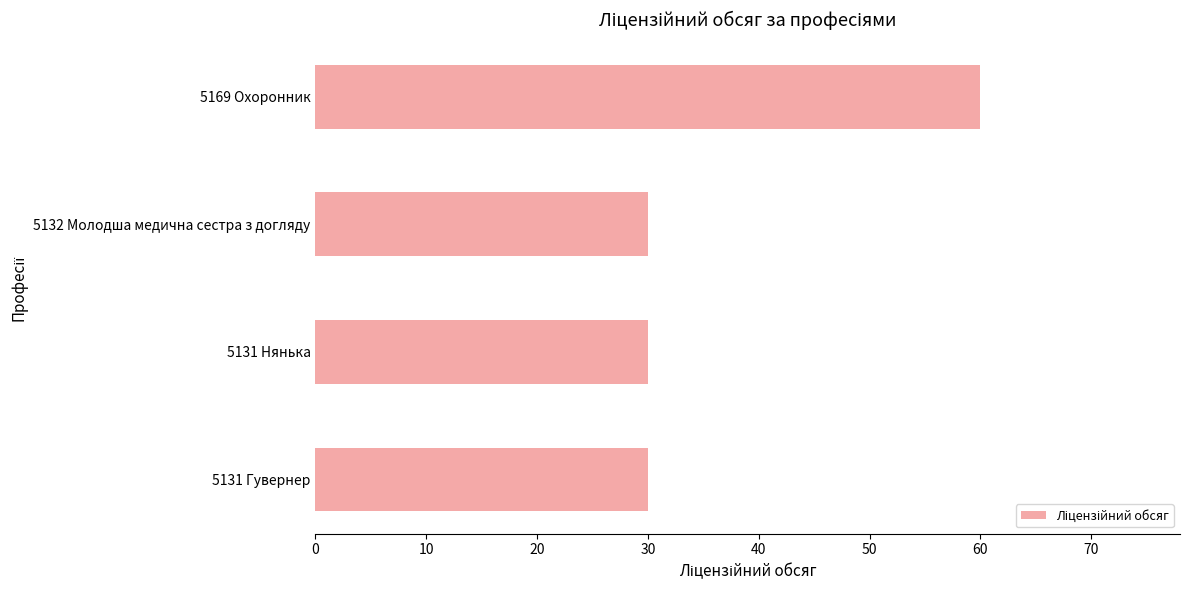

What is the difference between the maximum and minimum values?

30